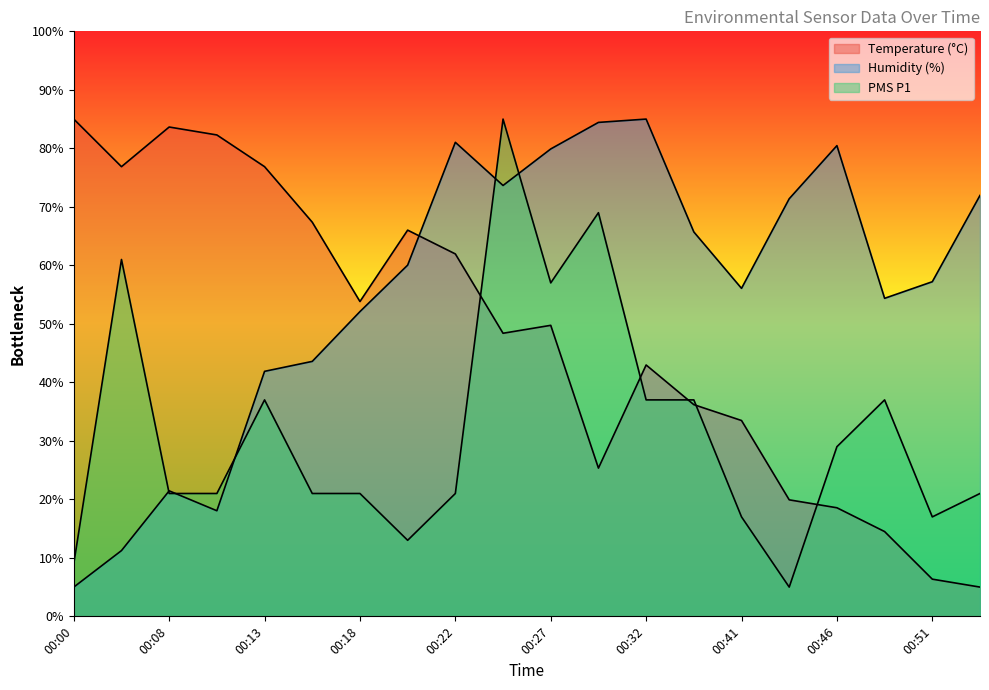

What is the difference between the BME280_humidity values at 00:38 and 00:10?

47.7